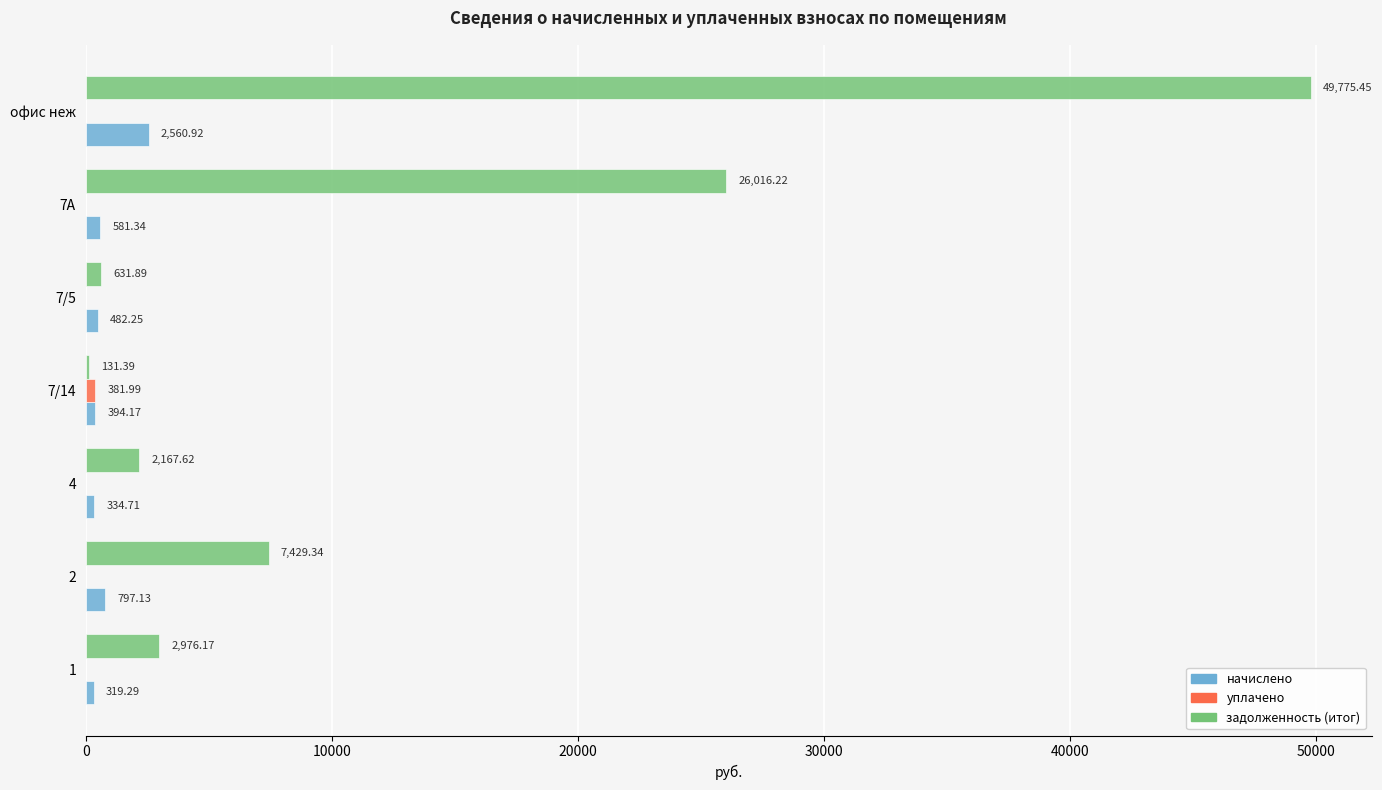

What is the highest value of the начислено series?

2560.9